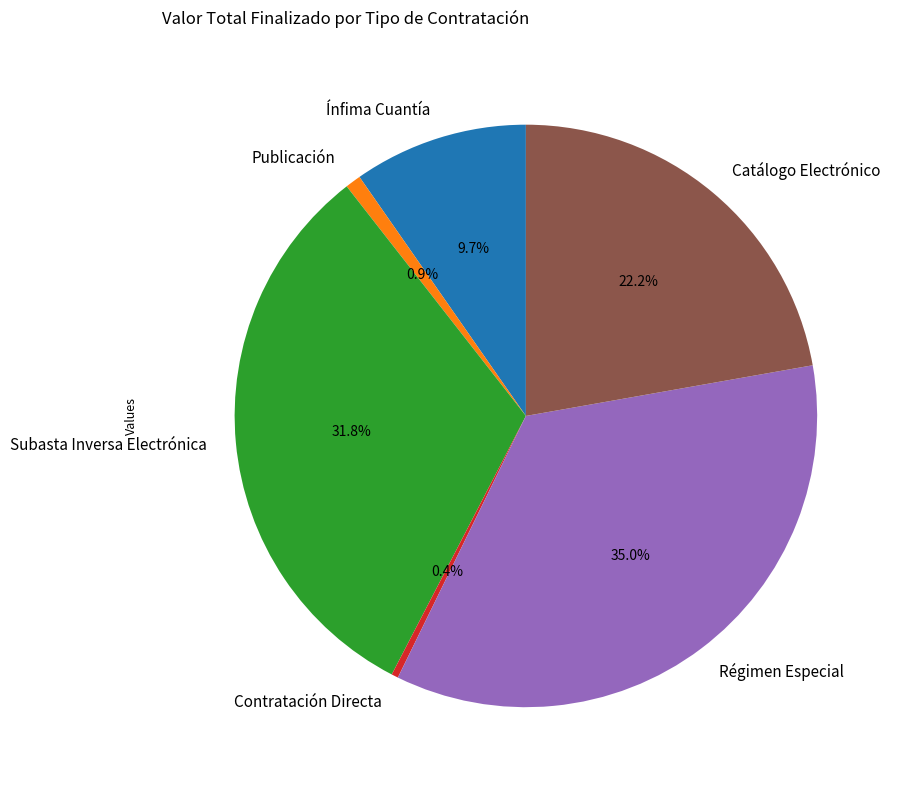

What is the ratio of the value at Subasta Inversa Electrónica to the value at Ínfima Cuantía?

3.3